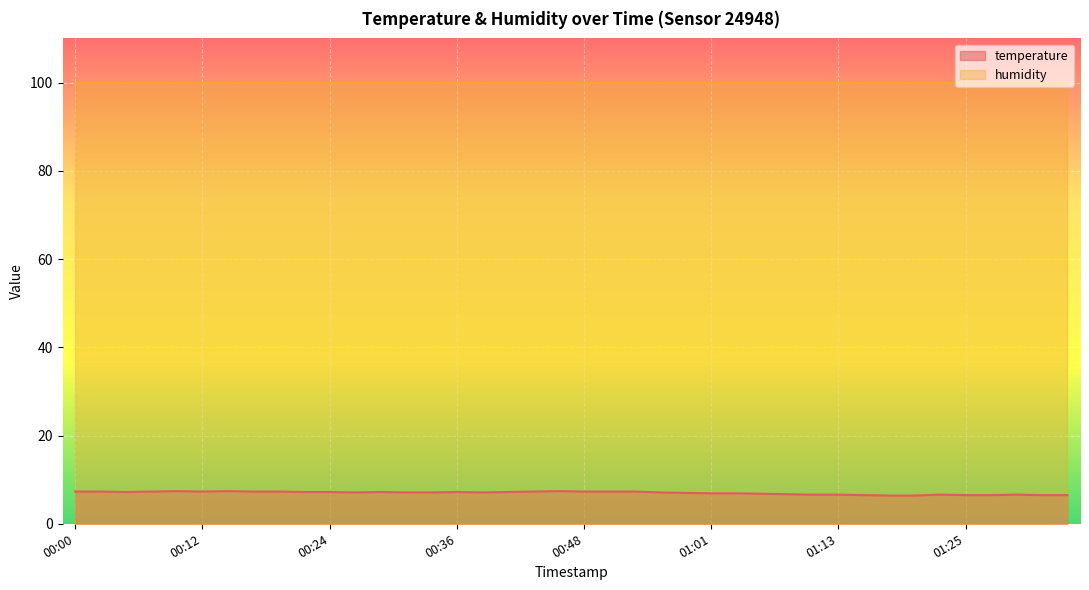

True or false: temperature and humidity cross at least once.

False